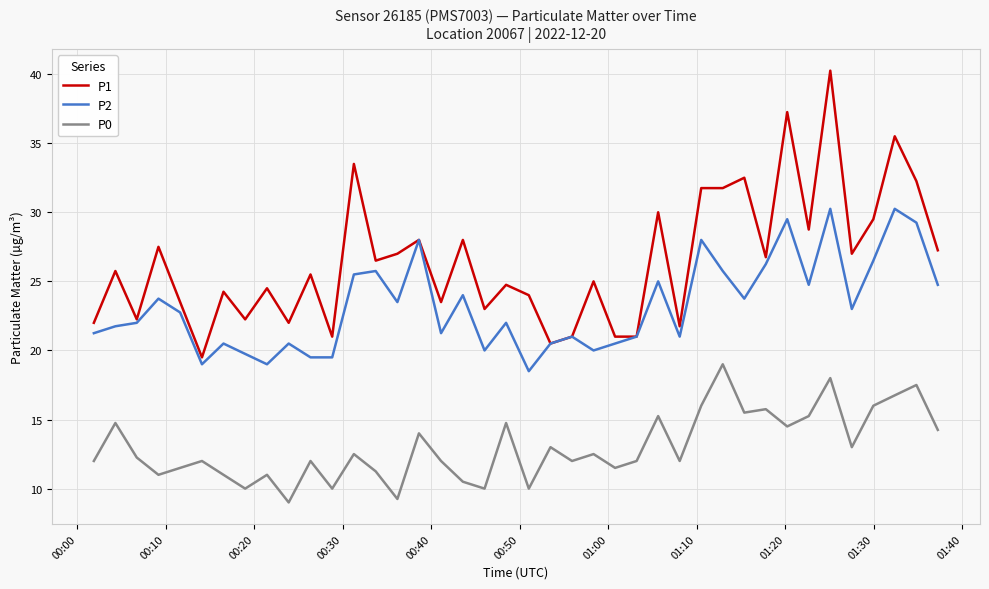

Which series has the largest total across all categories?

P1